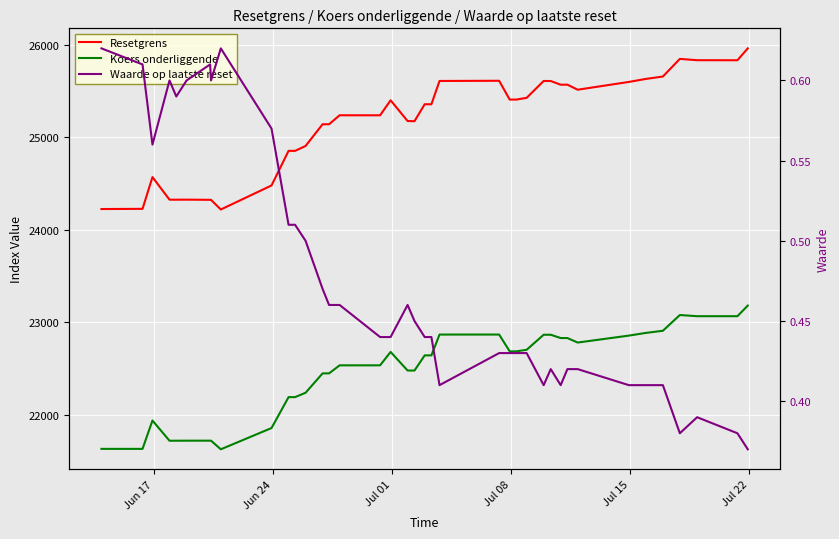

How many interior local peaks does the Koers onderliggende series have?

3